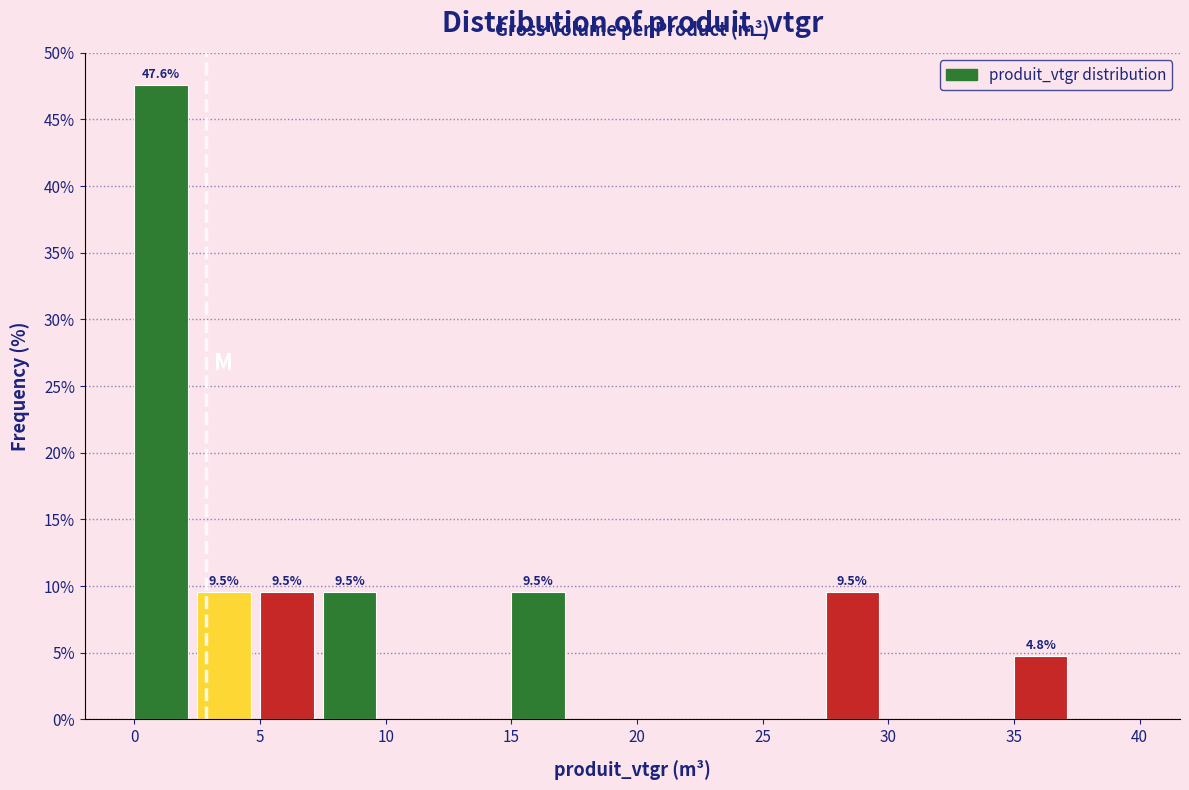

Which range on the x-axis has the tallest bar?

0.0 to 2.5